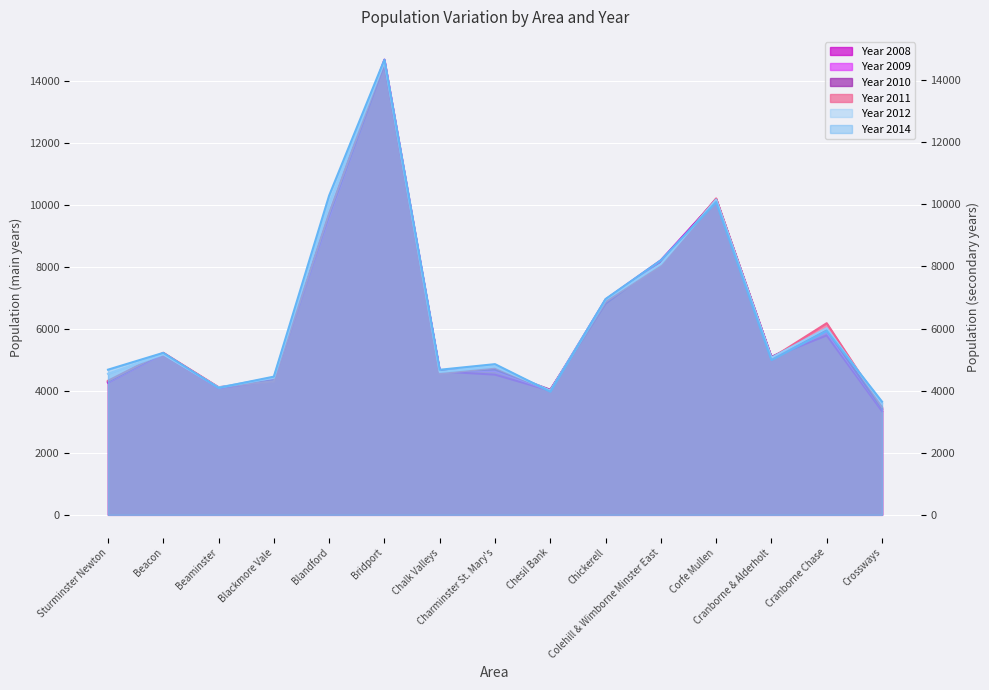

What is the value of the Year 2014 point at the 6th from the left?

14660